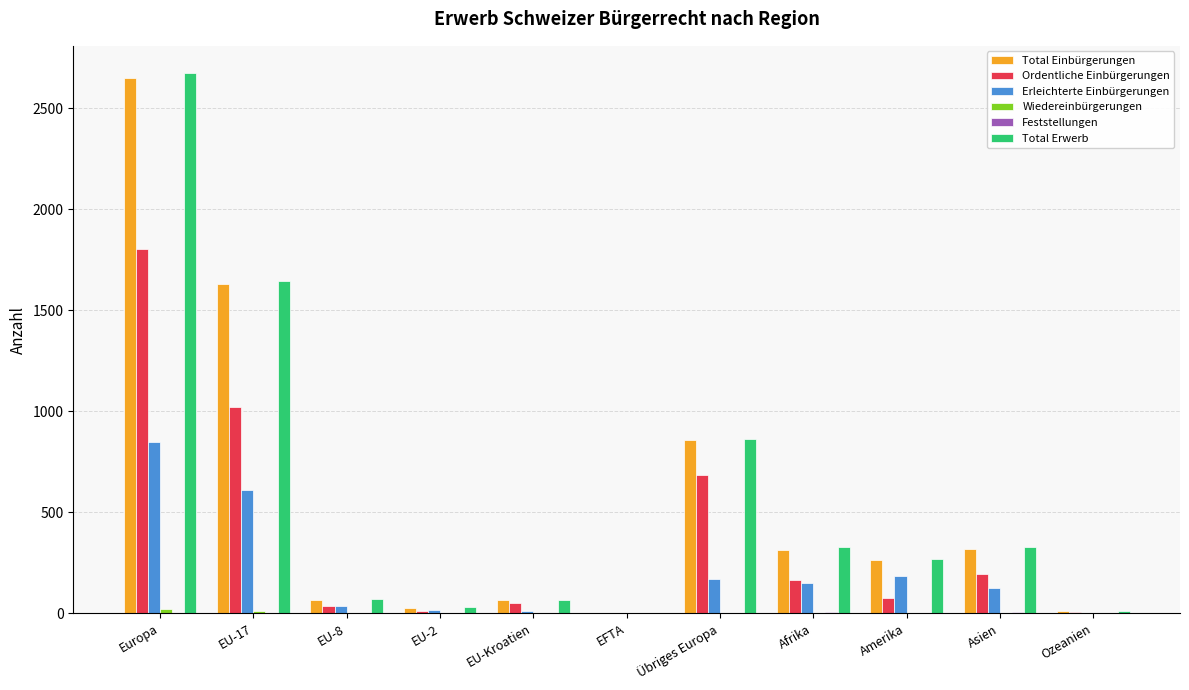

What is the approximate value of Ordentliche Einbürgerungen at Asien, to the nearest 50?

200